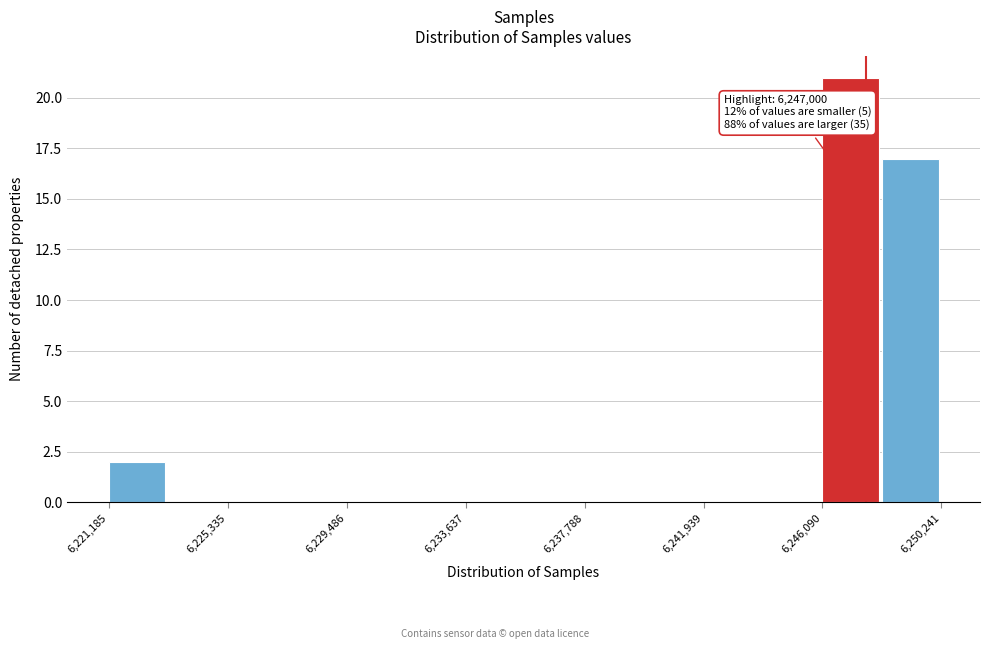

Which range on the x-axis has the tallest bar?

6246000 to 6248000